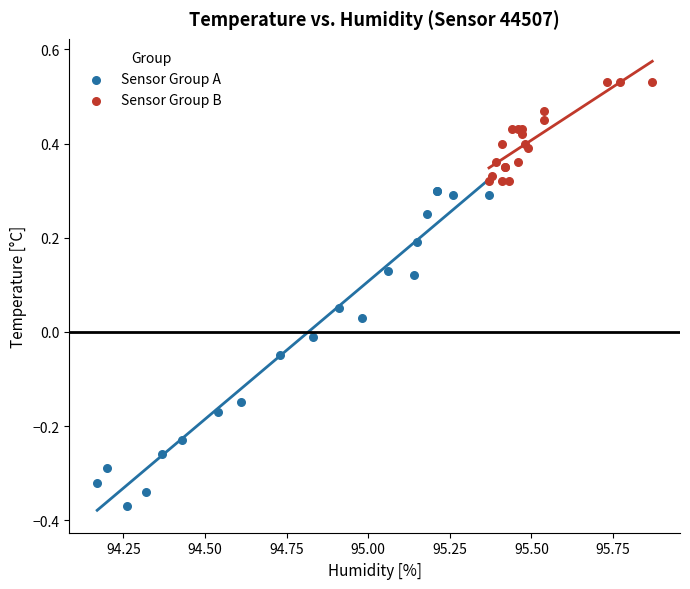

Which series has the largest Y range (max minus min)?

Sensor Group A